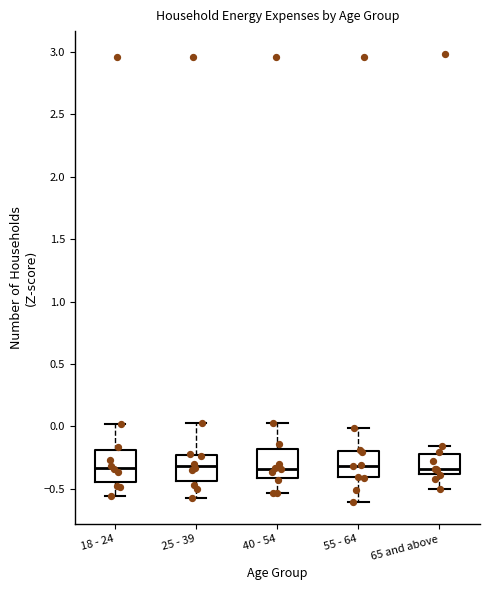

Reading left to right, read every box against the y-axis: the position of its median line, the range the box covers, and the ends of its whiskers. The values are not printed on the chart, so give them approximately, as read against the axis.

18 - 24: median -0.35, box -0.45 to -0.20, whiskers -0.55 to 0.00
25 - 39: median -0.30, box -0.45 to -0.25, whiskers -0.55 to 0.05
40 - 54: median -0.35, box -0.40 to -0.20, whiskers -0.55 to 0.05
55 - 64: median -0.30, box -0.40 to -0.20, whiskers -0.60 to 0.00
65 and above: median -0.35, box -0.40 to -0.20, whiskers -0.50 to -0.15